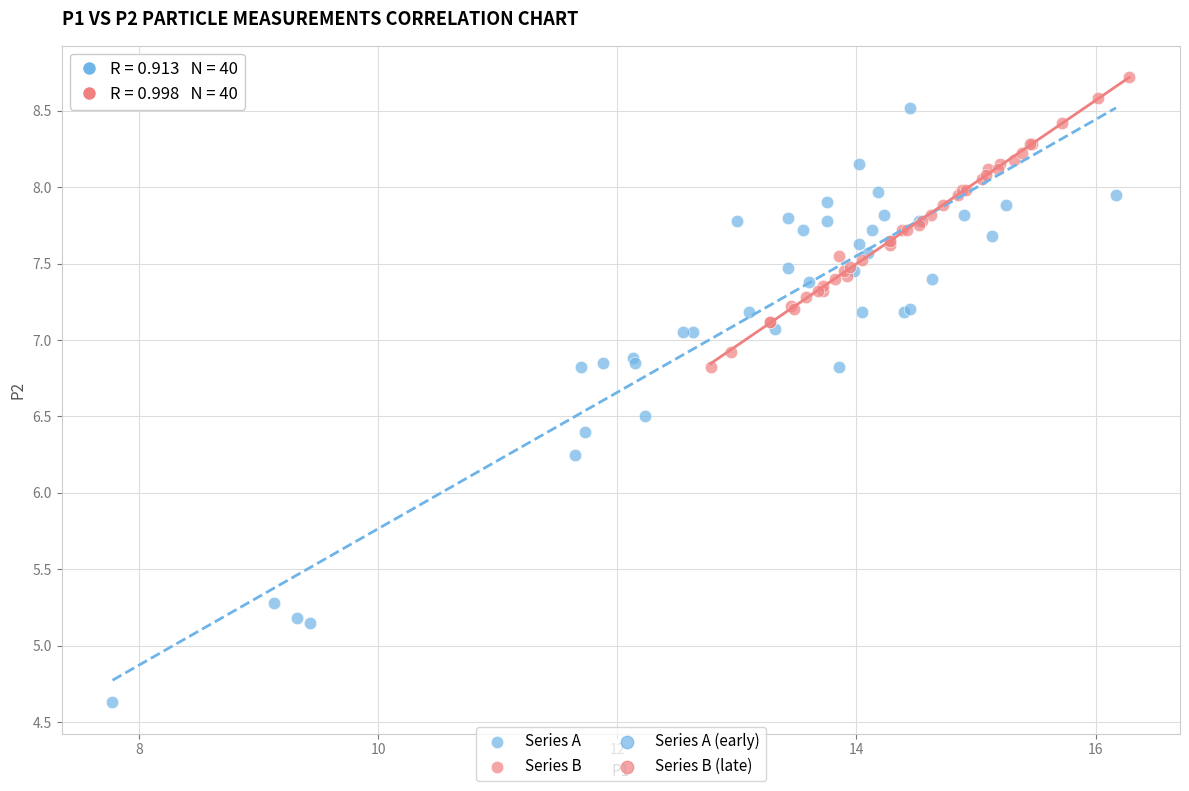

Which series contains the highest Y value?

Series B